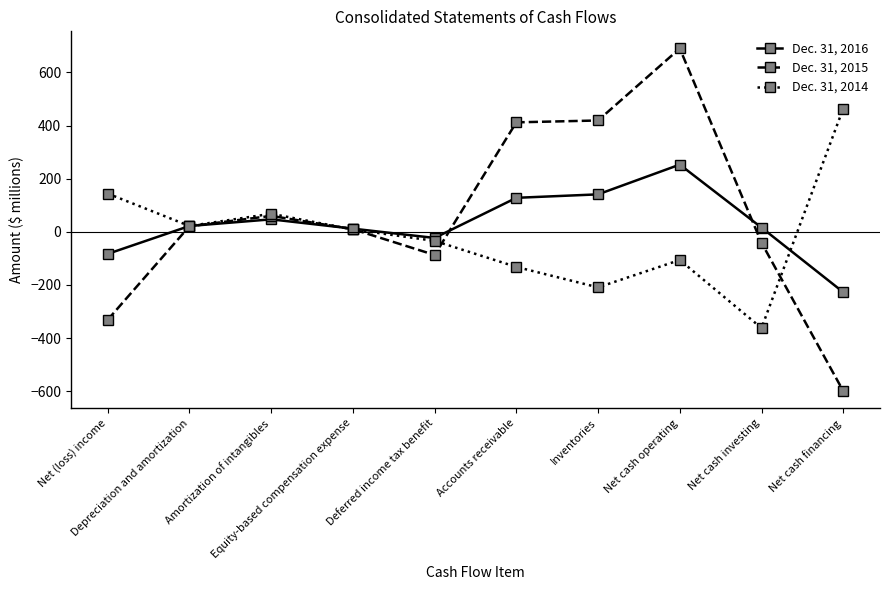

How many negative values does the Dec. 31, 2014 series have?

5